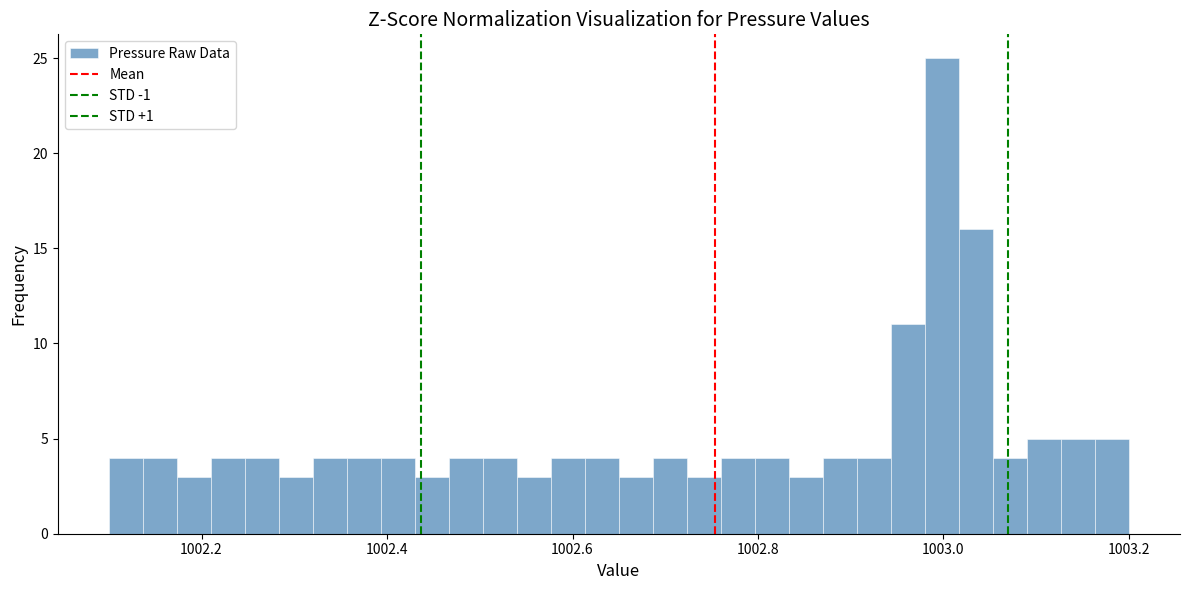

Read against the x-axis, roughly where is the centre of the tallest bar?

1003.00